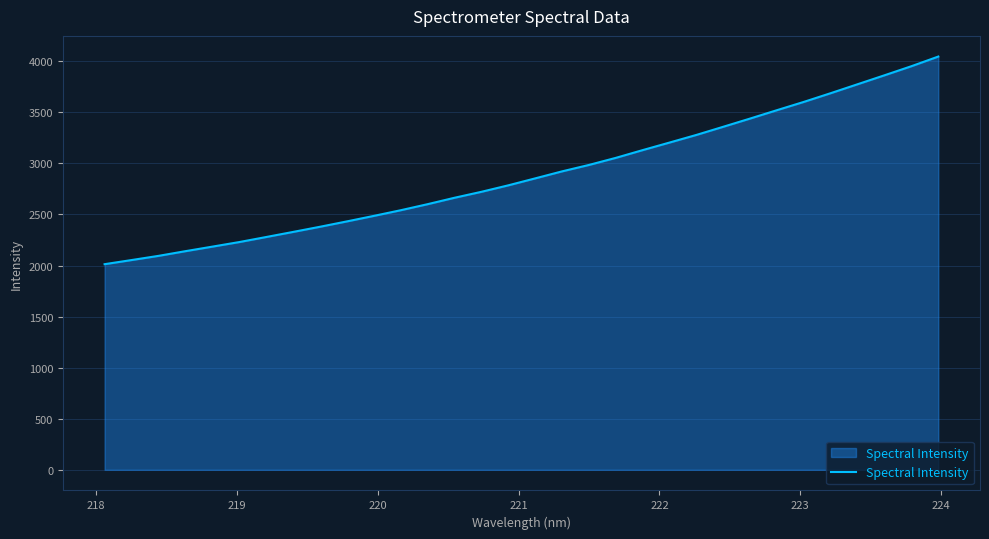

What is the greatest value displayed?

4046.3